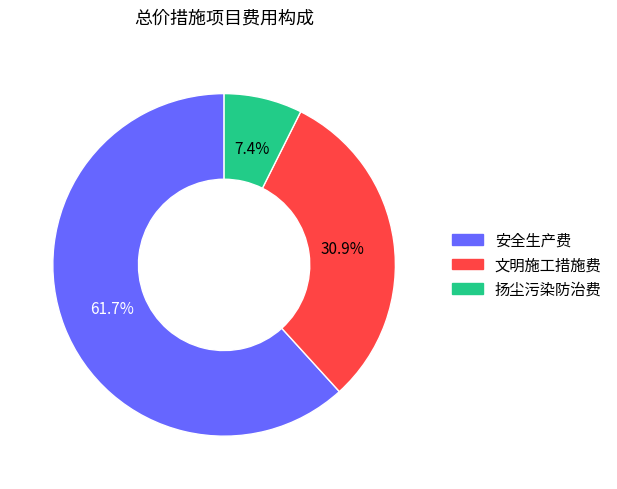

True or false: 扬尘污染防治费 accounts for 18% of the total.

False